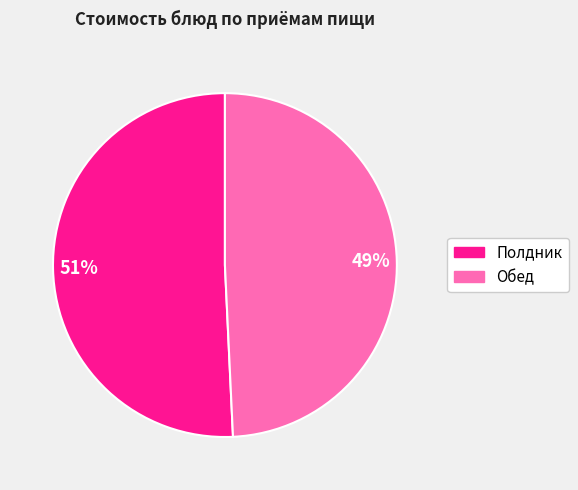

Does any single category account for the majority?

Yes